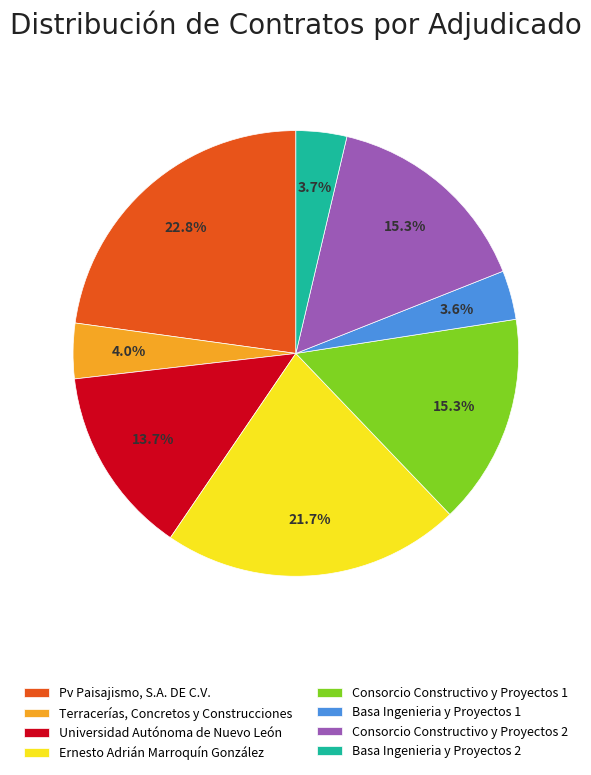

Which slice is the largest?

Pv Paisajismo, S.A. DE C.V.